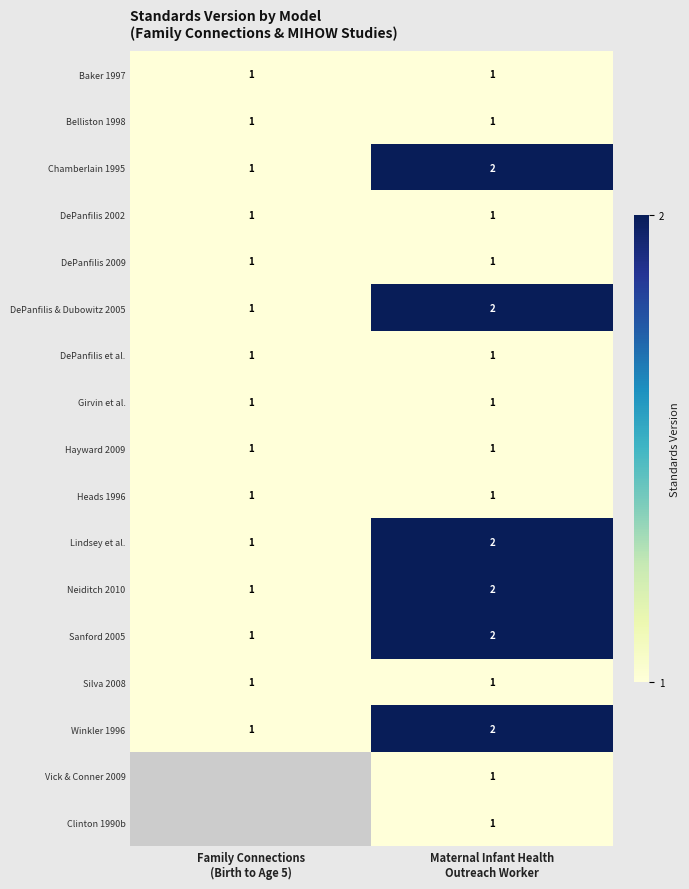

What is the sum of the DePanfilis 2009 values at Family Connections (Birth to Age 5) and Maternal Infant Health Outreach Worker?

2.0